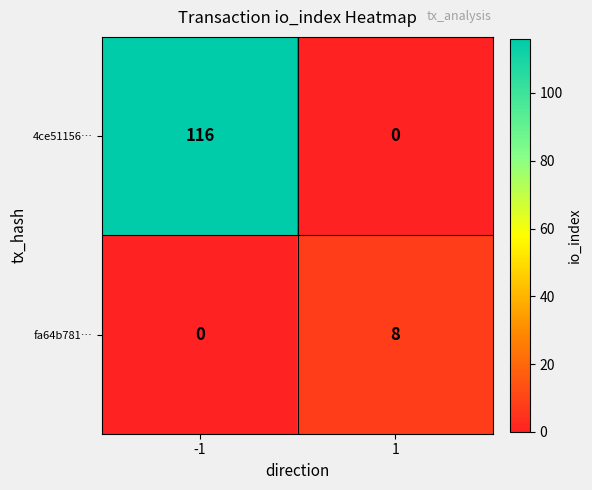

Which series changed the most between -1 and 1?

4ce51156…